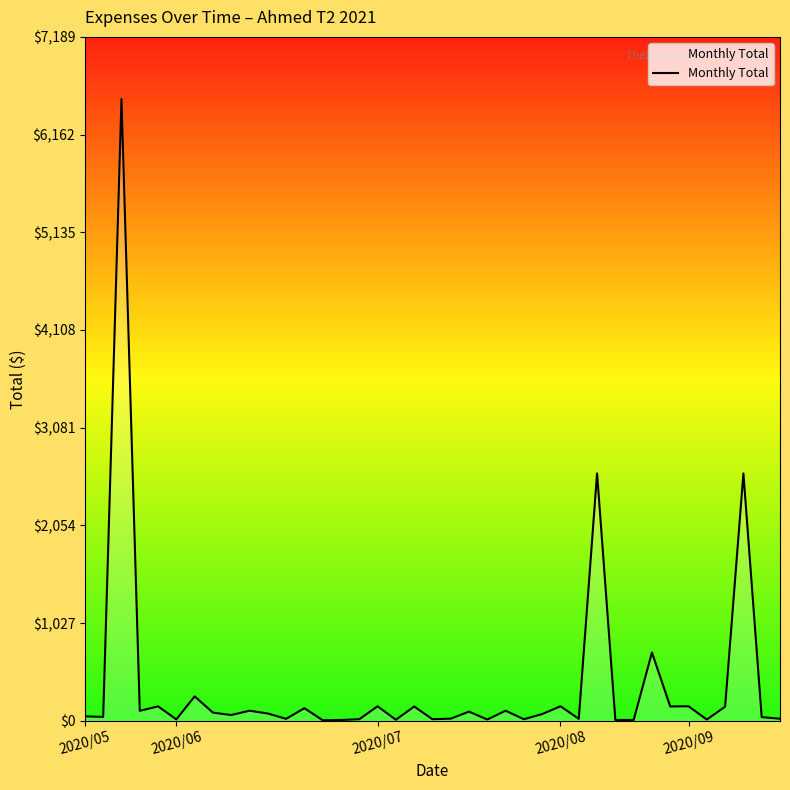

What is the maximum value shown in the chart?

6535.0